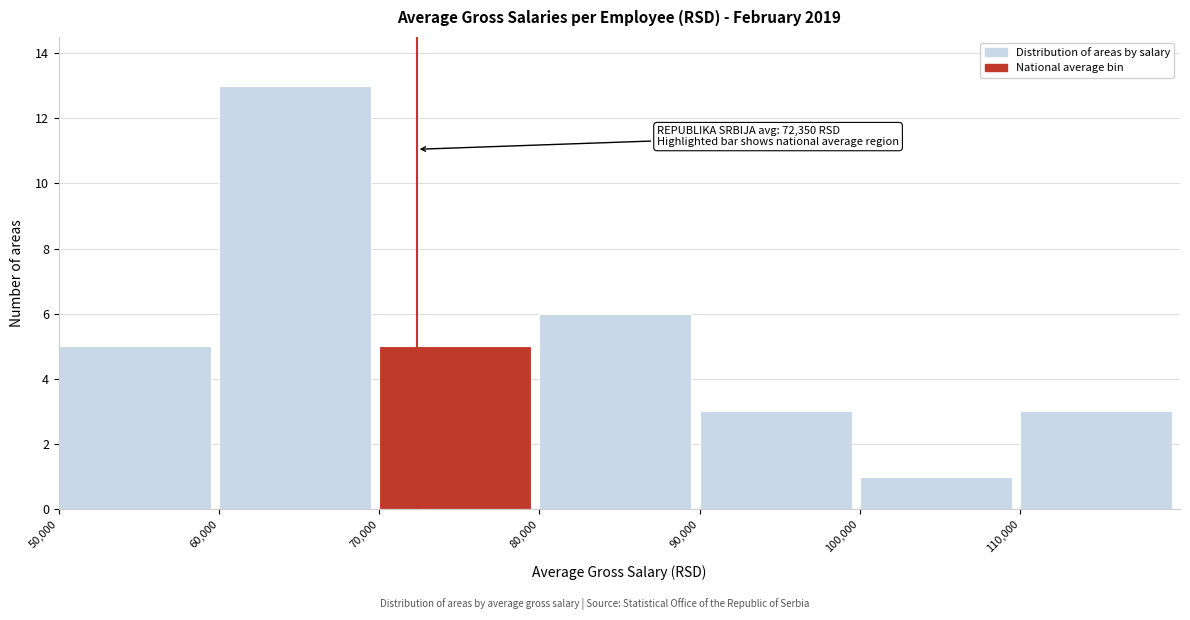

Which range on the x-axis has the tallest bar?

60000 to 70000